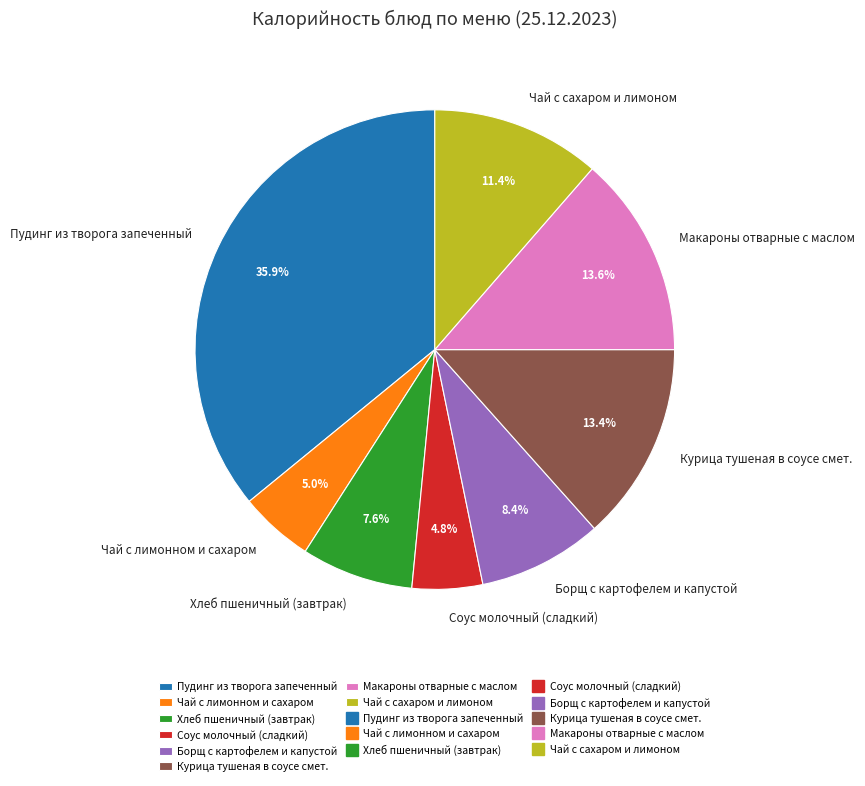

How much of the chart is everything except Борщ с картофелем и капустой?

91.6%